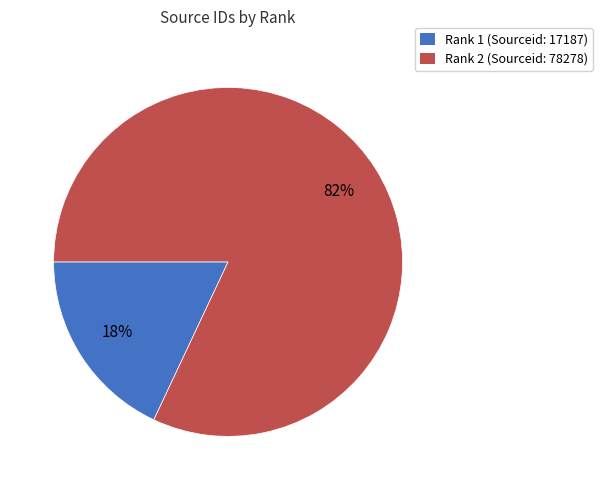

Which slice represents more than half of the pie?

Rank 2 (Sourceid: 78278)